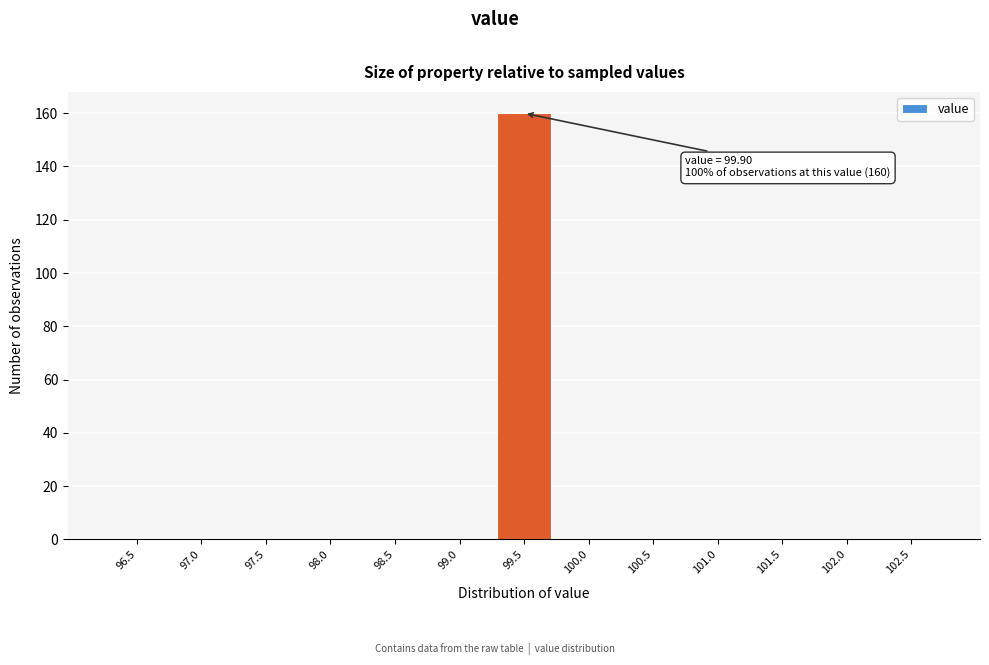

At which category does the chart reach its peak across all series?

99.5